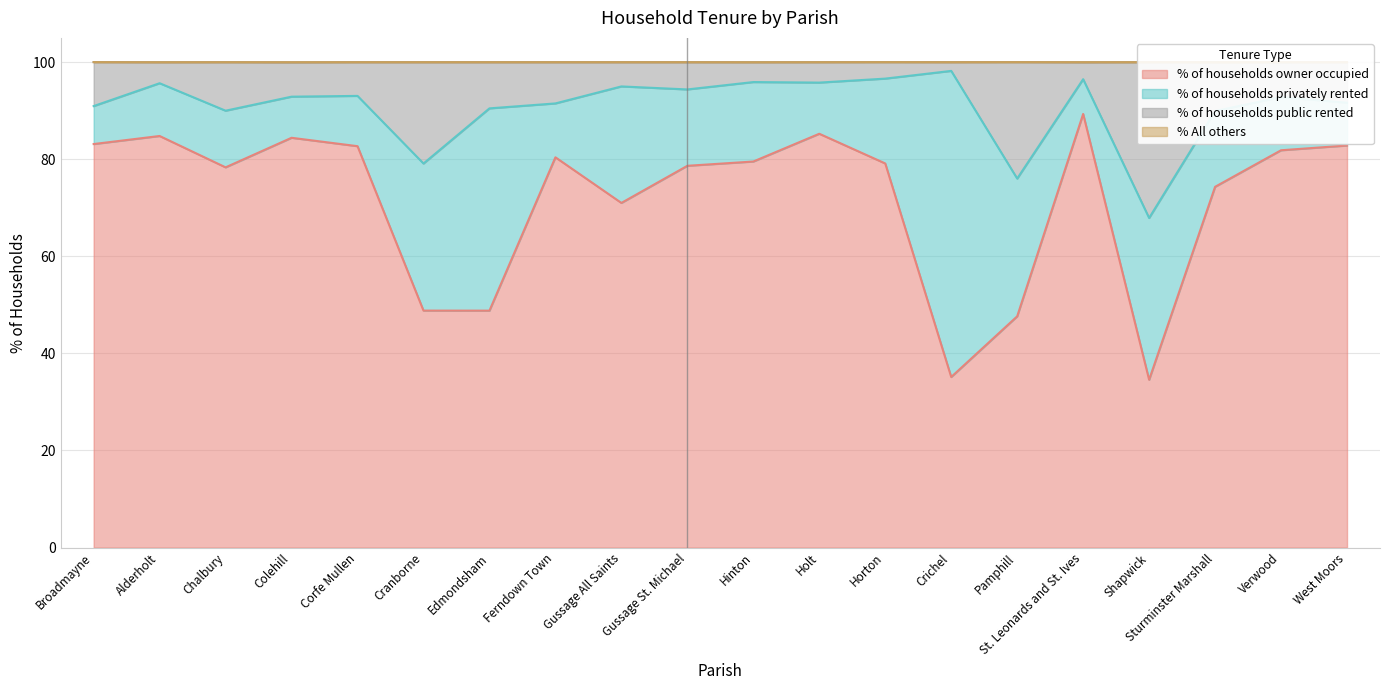

Which category has the lowest value in the % of households owner occupied series?

Shapwick